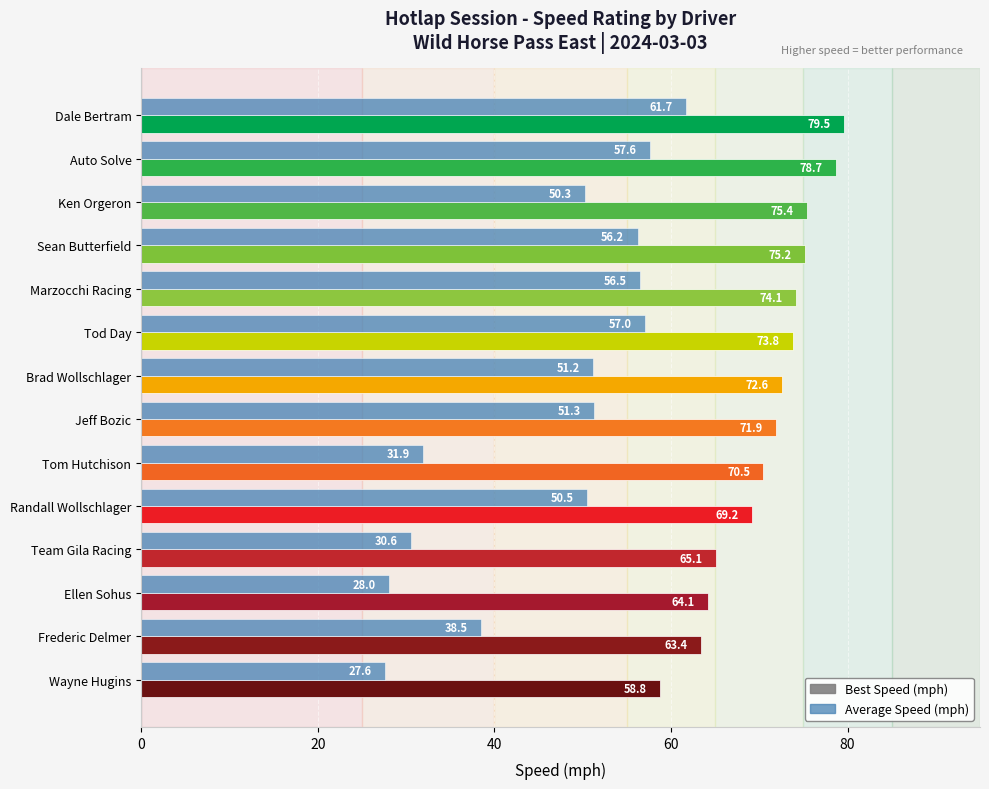

At how many categories does at least one series exceed 67?

10